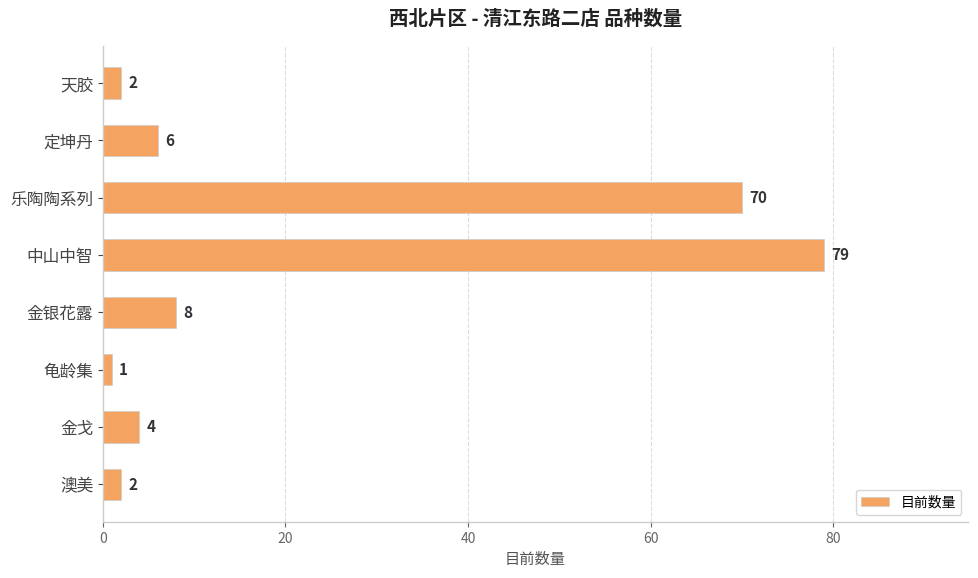

What is the sum of the values at 澳美 and 中山中智?

81